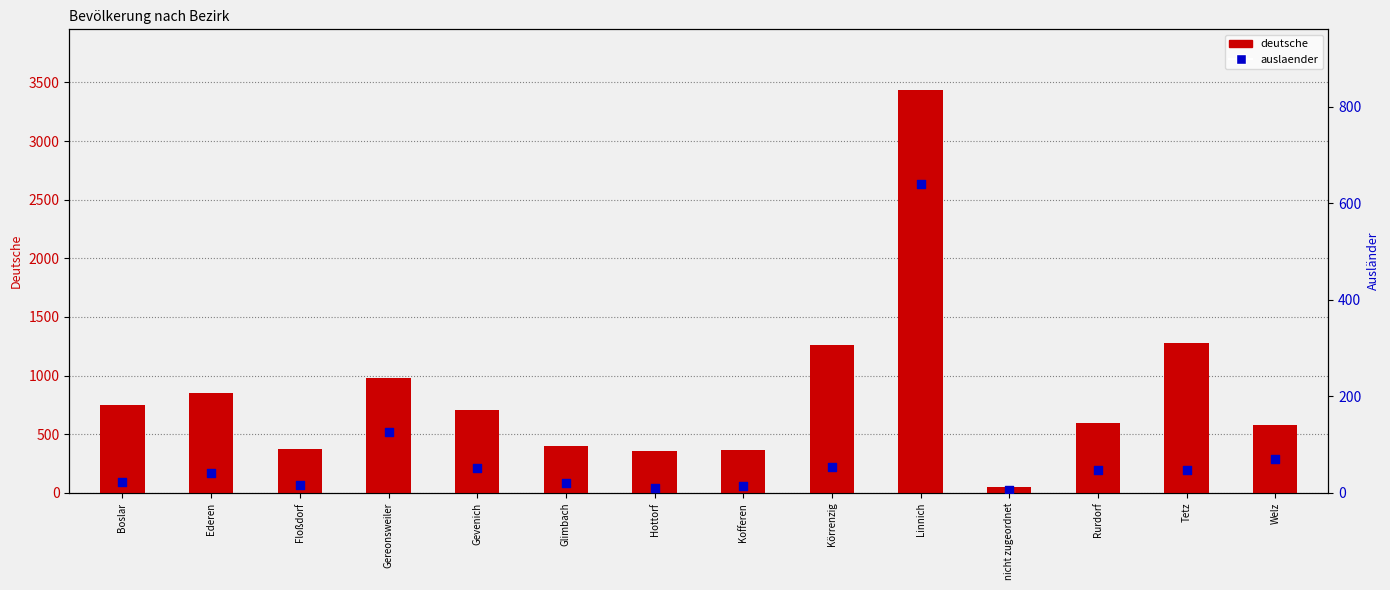

Which series has the largest Y range (max minus min)?

deutsche